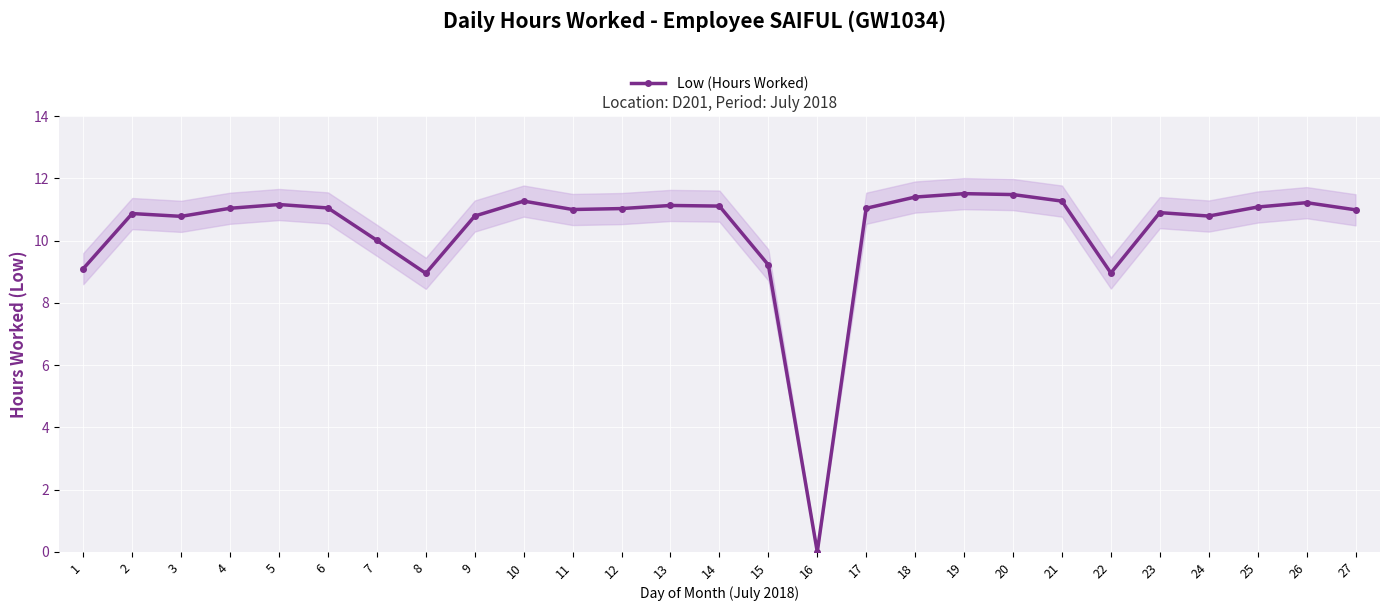

What is the approximate value at 21?

11.3